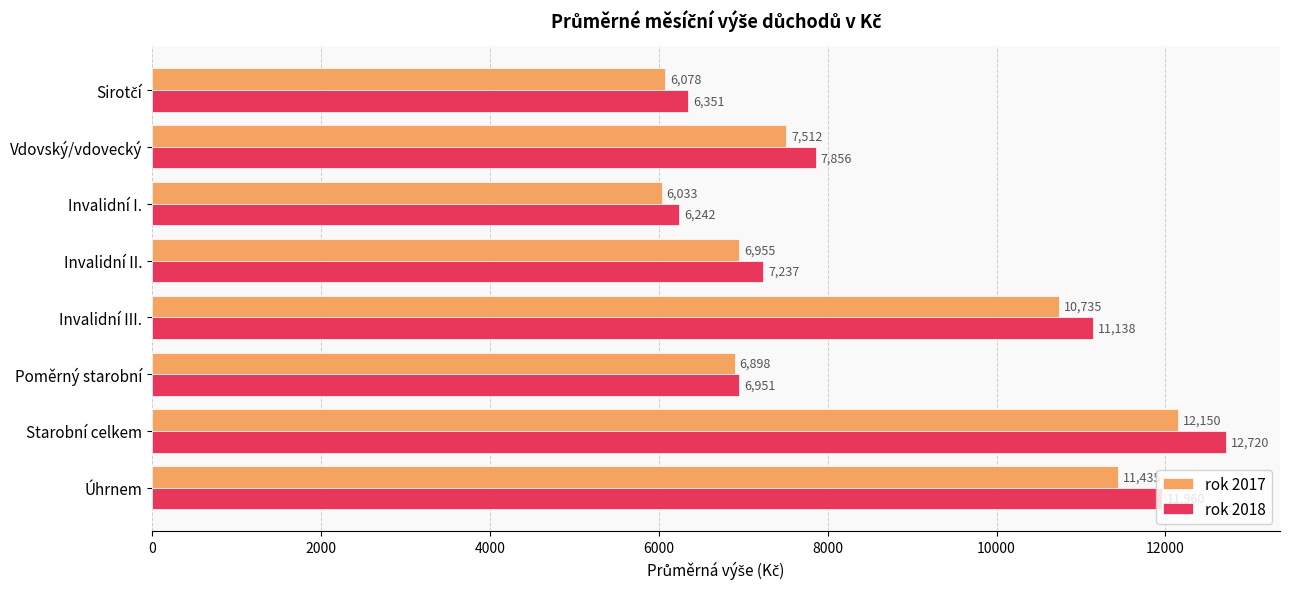

What is the minimum value for rok 2018?

6242